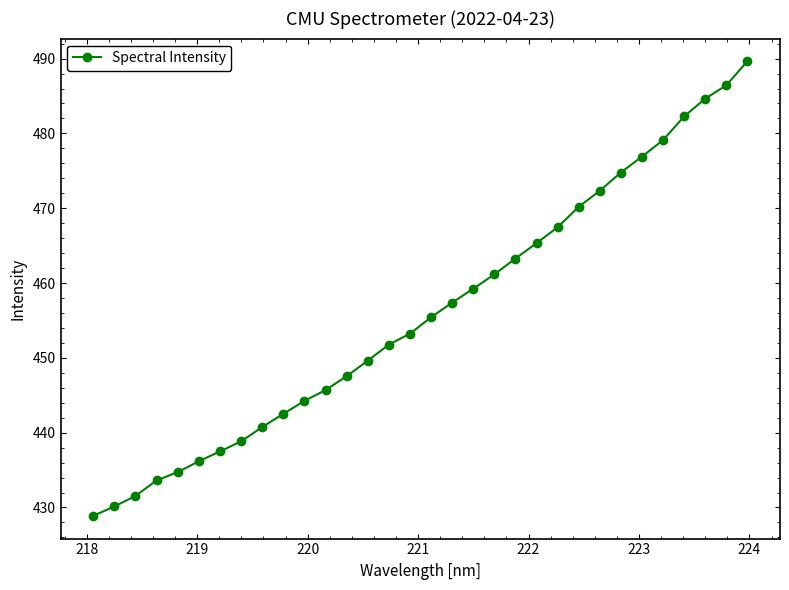

What is the sum of all values?

14592.3